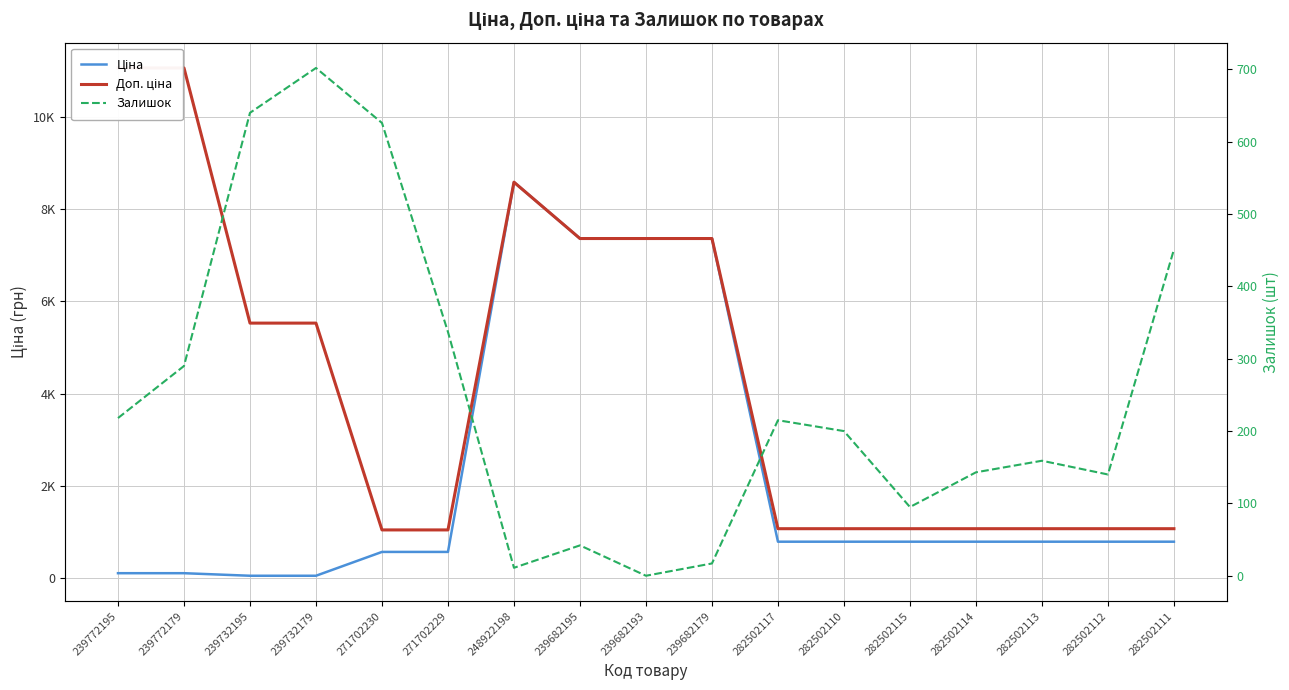

True or false: Ціна and Доп. ціна cross at least once.

False